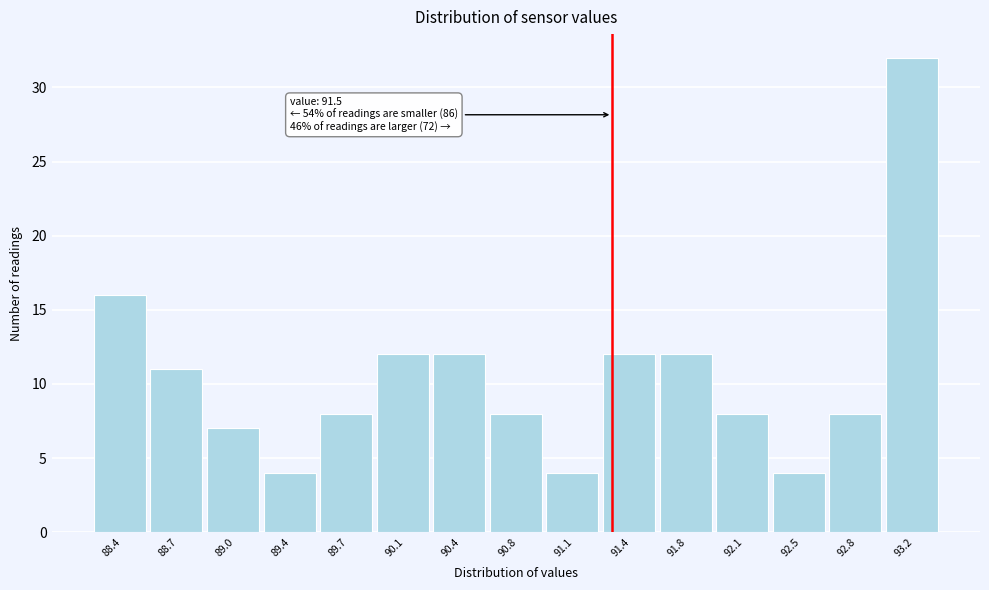

Reading right to left, transcribe all the data shown in this chart.

32	8	4	8	12	12	4	8	12	12	8	4	7	11	16